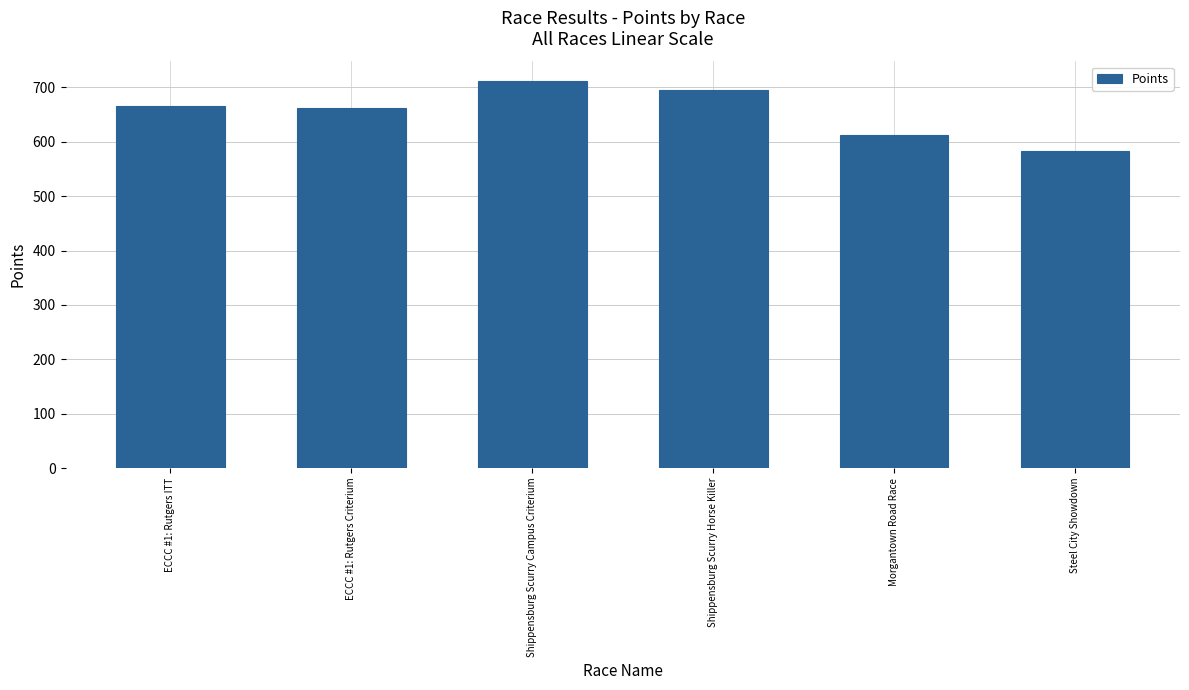

Reading left to right, what are all the values shown in this chart?

665.5	661.9	712.2	695.7	612.9	583.5